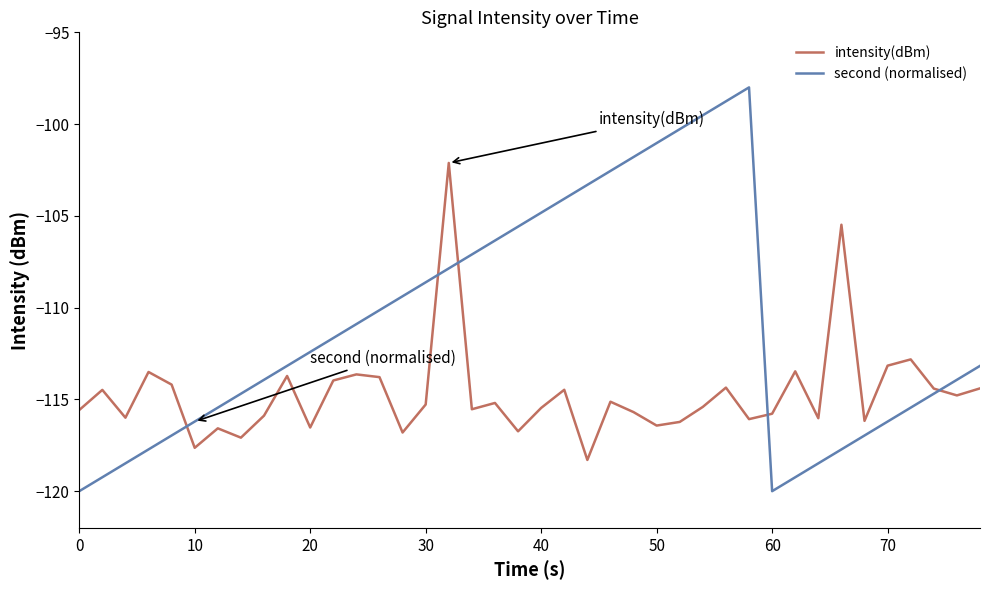

What are all the series names shown in the legend?

intensity(dBm), second (normalised)